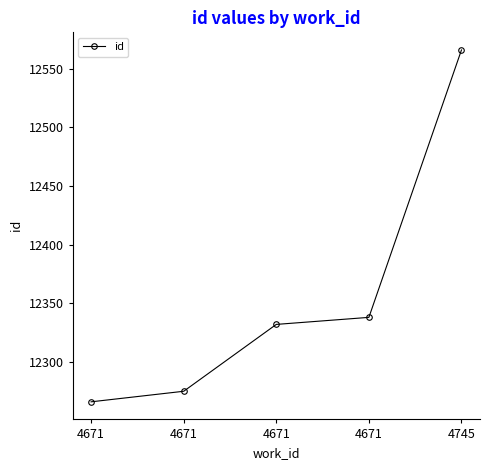

How many series are shown in this chart?

1